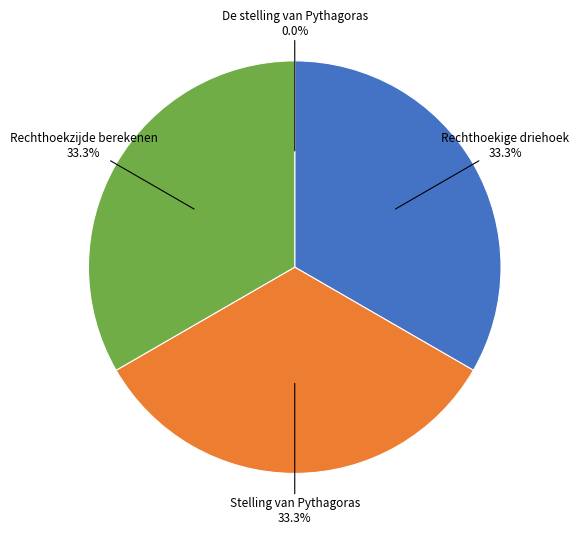

What portion of the pie excludes Rechthoekzijde berekenen?

66.7%